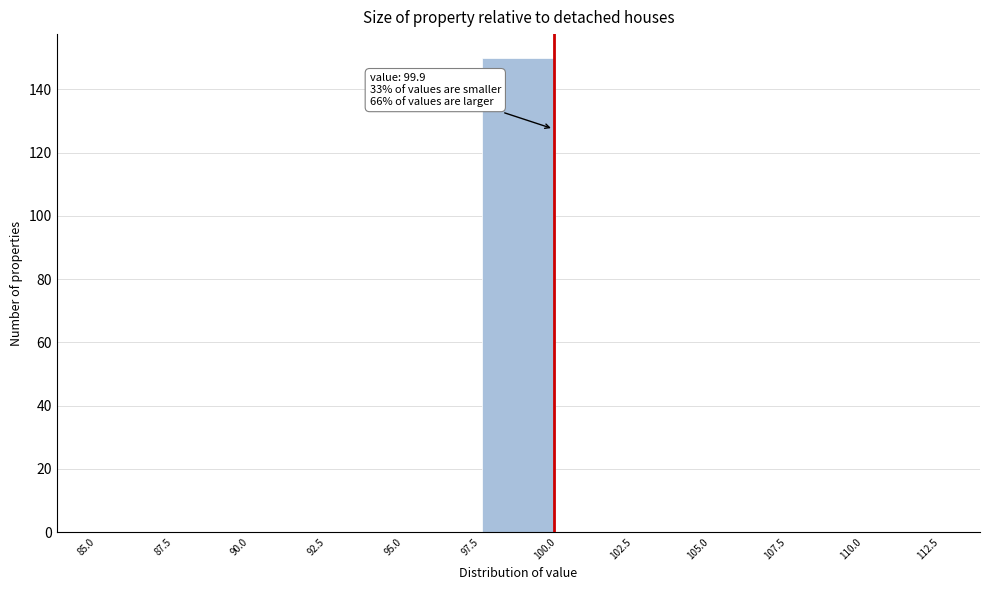

Over which range of the x-axis is the bar tallest?

97.5 to 100.0